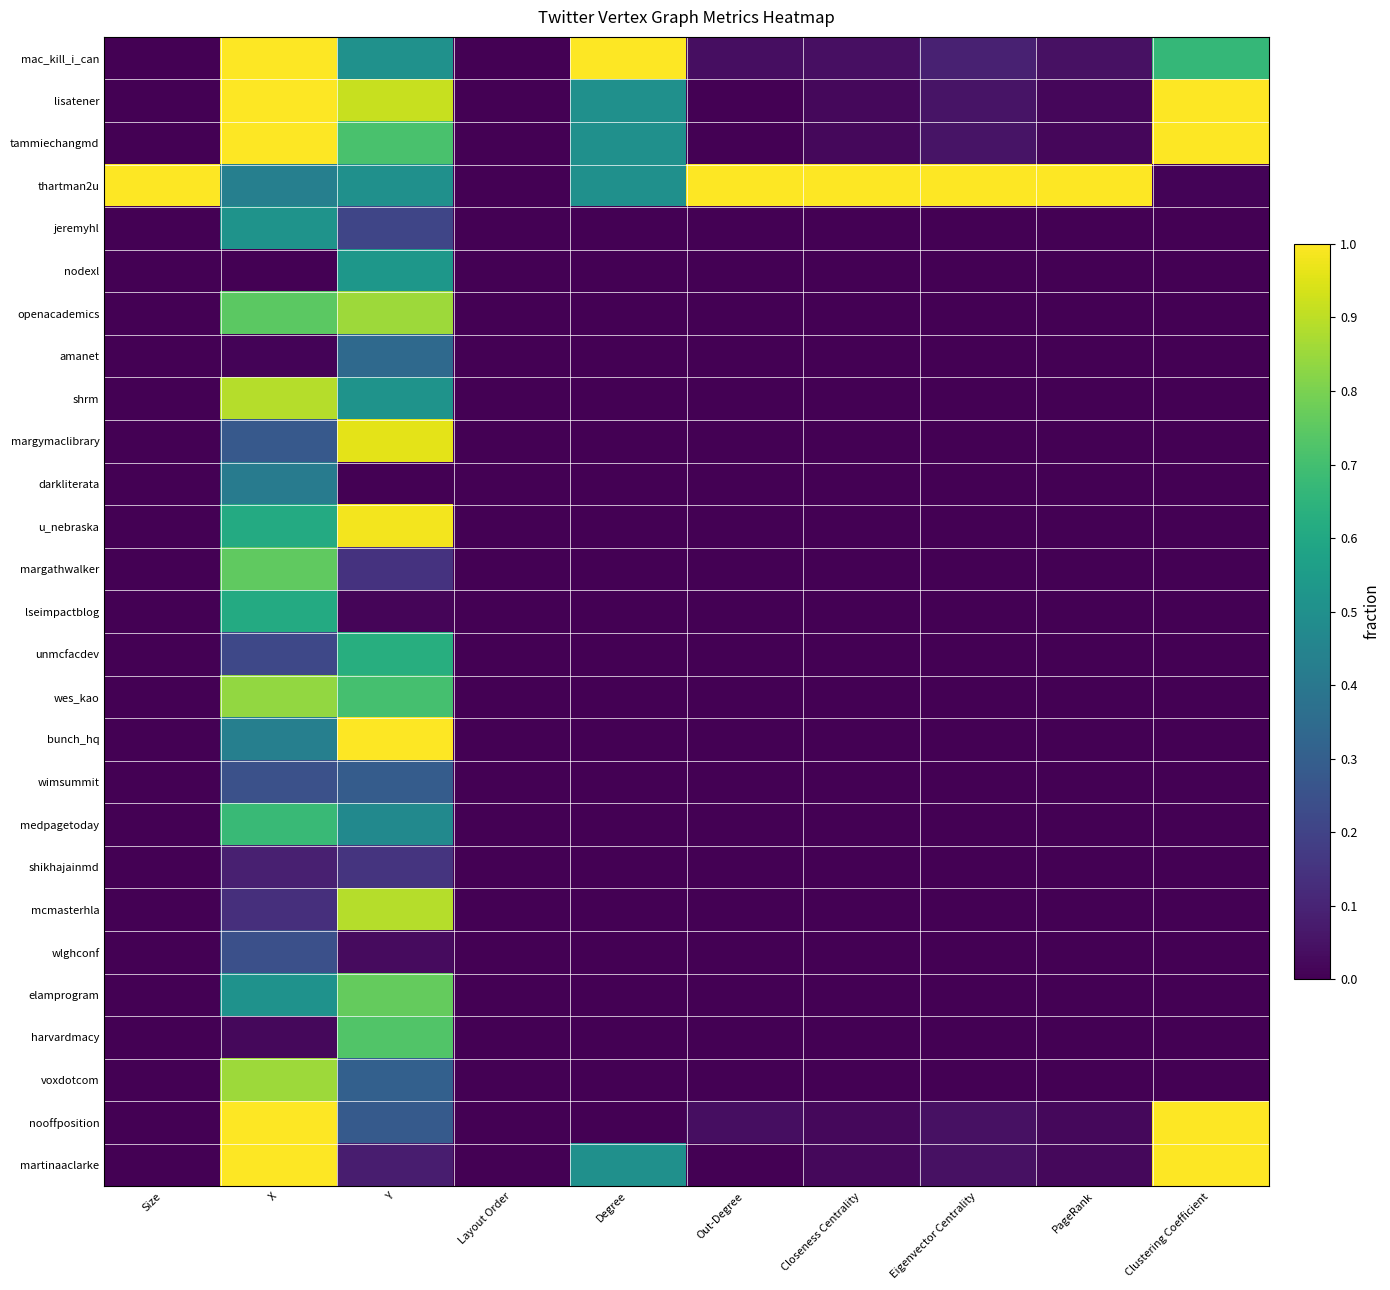

Reading left to right, what are all the values shown in this chart?

mac_kill_i_can: Size=0.0	X=1.0	Y=0.5	Layout Order=0.0	Degree=1.0	Out-Degree=0.0	Closeness Centrality=0.0	Eigenvector Centrality=0.1	PageRank=0.0	Clustering Coefficient=0.7
lisatener: Size=0.0	X=1.0	Y=0.9	Layout Order=0.0	Degree=0.5	Out-Degree=0.0	Closeness Centrality=0.0	Eigenvector Centrality=0.1	PageRank=0.0	Clustering Coefficient=1.0
tammiechangmd: Size=0.0	X=1.0	Y=0.7	Layout Order=0.0	Degree=0.5	Out-Degree=0.0	Closeness Centrality=0.0	Eigenvector Centrality=0.1	PageRank=0.0	Clustering Coefficient=1.0
thartman2u: Size=1.0	X=0.4	Y=0.5	Layout Order=0.0	Degree=0.5	Out-Degree=1.0	Closeness Centrality=1.0	Eigenvector Centrality=1.0	PageRank=1.0	Clustering Coefficient=0.0
jeremyhl: Size=0.0	X=0.5	Y=0.2	Layout Order=0.0	Degree=0.0	Out-Degree=0.0	Closeness Centrality=0.0	Eigenvector Centrality=0.0	PageRank=0.0	Clustering Coefficient=0.0
nodexl: Size=0.0	X=0.0	Y=0.5	Layout Order=0.0	Degree=0.0	Out-Degree=0.0	Closeness Centrality=0.0	Eigenvector Centrality=0.0	PageRank=0.0	Clustering Coefficient=0.0
openacademics: Size=0.0	X=0.7	Y=0.9	Layout Order=0.0	Degree=0.0	Out-Degree=0.0	Closeness Centrality=0.0	Eigenvector Centrality=0.0	PageRank=0.0	Clustering Coefficient=0.0
amanet: Size=0.0	X=0.0	Y=0.3	Layout Order=0.0	Degree=0.0	Out-Degree=0.0	Closeness Centrality=0.0	Eigenvector Centrality=0.0	PageRank=0.0	Clustering Coefficient=0.0
shrm: Size=0.0	X=0.9	Y=0.5	Layout Order=0.0	Degree=0.0	Out-Degree=0.0	Closeness Centrality=0.0	Eigenvector Centrality=0.0	PageRank=0.0	Clustering Coefficient=0.0
margymaclibrary: Size=0.0	X=0.3	Y=1.0	Layout Order=0.0	Degree=0.0	Out-Degree=0.0	Closeness Centrality=0.0	Eigenvector Centrality=0.0	PageRank=0.0	Clustering Coefficient=0.0
darkliterata: Size=0.0	X=0.4	Y=0.0	Layout Order=0.0	Degree=0.0	Out-Degree=0.0	Closeness Centrality=0.0	Eigenvector Centrality=0.0	PageRank=0.0	Clustering Coefficient=0.0
u_nebraska: Size=0.0	X=0.6	Y=1.0	Layout Order=0.0	Degree=0.0	Out-Degree=0.0	Closeness Centrality=0.0	Eigenvector Centrality=0.0	PageRank=0.0	Clustering Coefficient=0.0
margathwalker: Size=0.0	X=0.8	Y=0.1	Layout Order=0.0	Degree=0.0	Out-Degree=0.0	Closeness Centrality=0.0	Eigenvector Centrality=0.0	PageRank=0.0	Clustering Coefficient=0.0
lseimpactblog: Size=0.0	X=0.6	Y=0.0	Layout Order=0.0	Degree=0.0	Out-Degree=0.0	Closeness Centrality=0.0	Eigenvector Centrality=0.0	PageRank=0.0	Clustering Coefficient=0.0
unmcfacdev: Size=0.0	X=0.2	Y=0.6	Layout Order=0.0	Degree=0.0	Out-Degree=0.0	Closeness Centrality=0.0	Eigenvector Centrality=0.0	PageRank=0.0	Clustering Coefficient=0.0
wes_kao: Size=0.0	X=0.8	Y=0.7	Layout Order=0.0	Degree=0.0	Out-Degree=0.0	Closeness Centrality=0.0	Eigenvector Centrality=0.0	PageRank=0.0	Clustering Coefficient=0.0
bunch_hq: Size=0.0	X=0.4	Y=1.0	Layout Order=0.0	Degree=0.0	Out-Degree=0.0	Closeness Centrality=0.0	Eigenvector Centrality=0.0	PageRank=0.0	Clustering Coefficient=0.0
wimsummit: Size=0.0	X=0.2	Y=0.3	Layout Order=0.0	Degree=0.0	Out-Degree=0.0	Closeness Centrality=0.0	Eigenvector Centrality=0.0	PageRank=0.0	Clustering Coefficient=0.0
medpagetoday: Size=0.0	X=0.7	Y=0.5	Layout Order=0.0	Degree=0.0	Out-Degree=0.0	Closeness Centrality=0.0	Eigenvector Centrality=0.0	PageRank=0.0	Clustering Coefficient=0.0
shikhajainmd: Size=0.0	X=0.1	Y=0.2	Layout Order=0.0	Degree=0.0	Out-Degree=0.0	Closeness Centrality=0.0	Eigenvector Centrality=0.0	PageRank=0.0	Clustering Coefficient=0.0
mcmasterhla: Size=0.0	X=0.1	Y=0.9	Layout Order=0.0	Degree=0.0	Out-Degree=0.0	Closeness Centrality=0.0	Eigenvector Centrality=0.0	PageRank=0.0	Clustering Coefficient=0.0
wlghconf: Size=0.0	X=0.2	Y=0.0	Layout Order=0.0	Degree=0.0	Out-Degree=0.0	Closeness Centrality=0.0	Eigenvector Centrality=0.0	PageRank=0.0	Clustering Coefficient=0.0
elamprogram: Size=0.0	X=0.5	Y=0.8	Layout Order=0.0	Degree=0.0	Out-Degree=0.0	Closeness Centrality=0.0	Eigenvector Centrality=0.0	PageRank=0.0	Clustering Coefficient=0.0
harvardmacy: Size=0.0	X=0.0	Y=0.7	Layout Order=0.0	Degree=0.0	Out-Degree=0.0	Closeness Centrality=0.0	Eigenvector Centrality=0.0	PageRank=0.0	Clustering Coefficient=0.0
voxdotcom: Size=0.0	X=0.9	Y=0.3	Layout Order=0.0	Degree=0.0	Out-Degree=0.0	Closeness Centrality=0.0	Eigenvector Centrality=0.0	PageRank=0.0	Clustering Coefficient=0.0
nooffposition: Size=0.0	X=1.0	Y=0.3	Layout Order=0.0	Degree=0.0	Out-Degree=0.0	Closeness Centrality=0.0	Eigenvector Centrality=0.0	PageRank=0.0	Clustering Coefficient=1.0
martinaaclarke: Size=0.0	X=1.0	Y=0.1	Layout Order=0.0	Degree=0.5	Out-Degree=0.0	Closeness Centrality=0.0	Eigenvector Centrality=0.0	PageRank=0.0	Clustering Coefficient=1.0